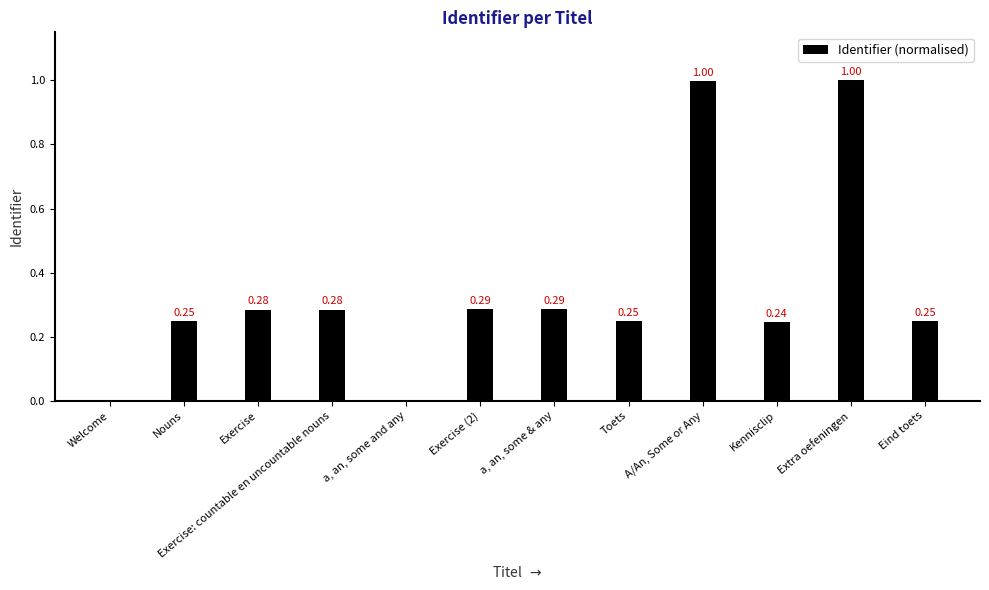

What is the change in value from Exercise: countable en uncountable nouns to a, an, some and any?

-0.3